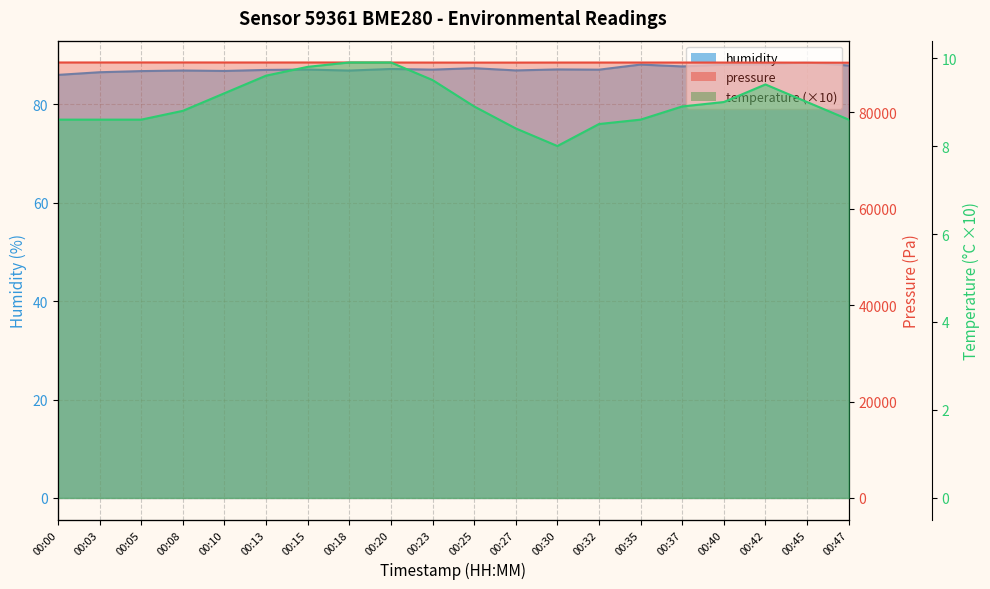

Does the chart display data point markers on the line(s)?

No